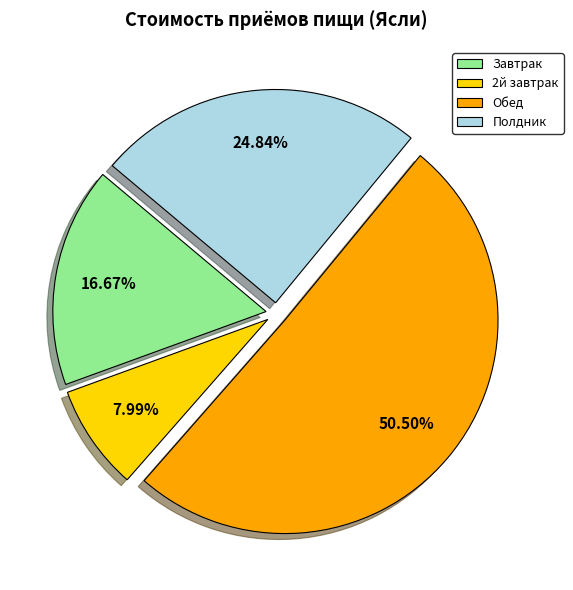

How many slices are in this pie chart?

4